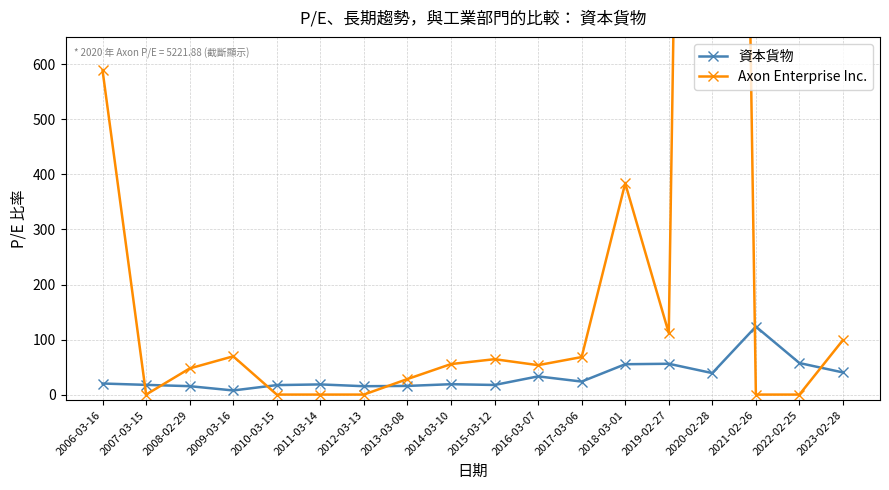

Which series has the largest total across all categories?

Axon Enterprise Inc.